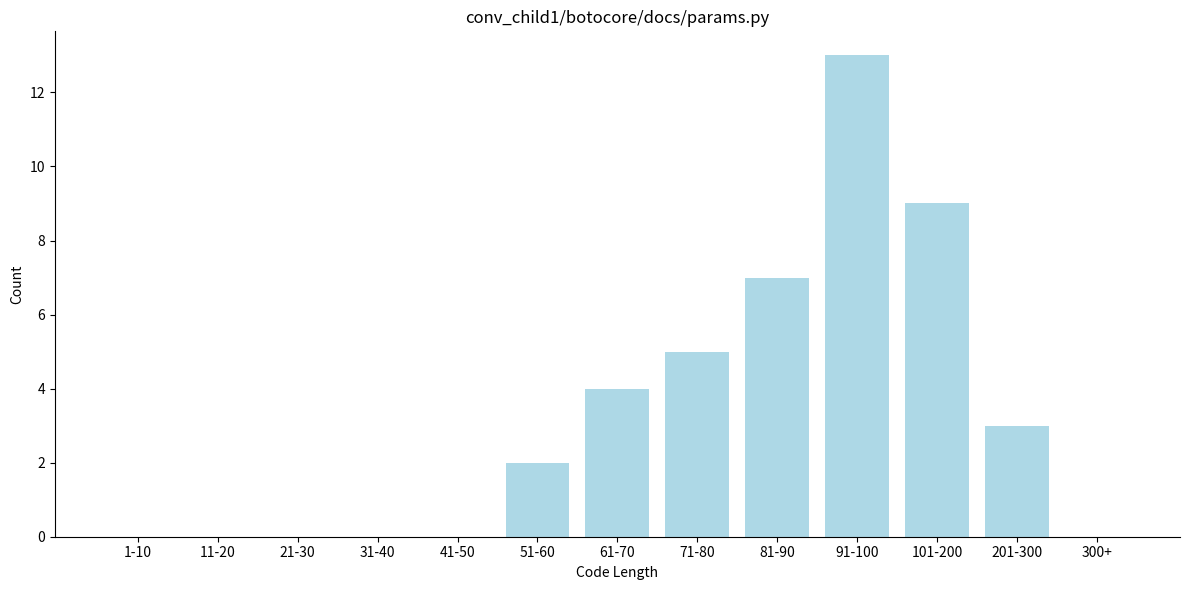

Reading left to right, transcribe all the data shown in this chart.

1-10=0	11-20=0	21-30=0	31-40=0	41-50=0	51-60=2	61-70=4	71-80=5	81-90=7	91-100=13	101-200=9	201-300=3	300+=0